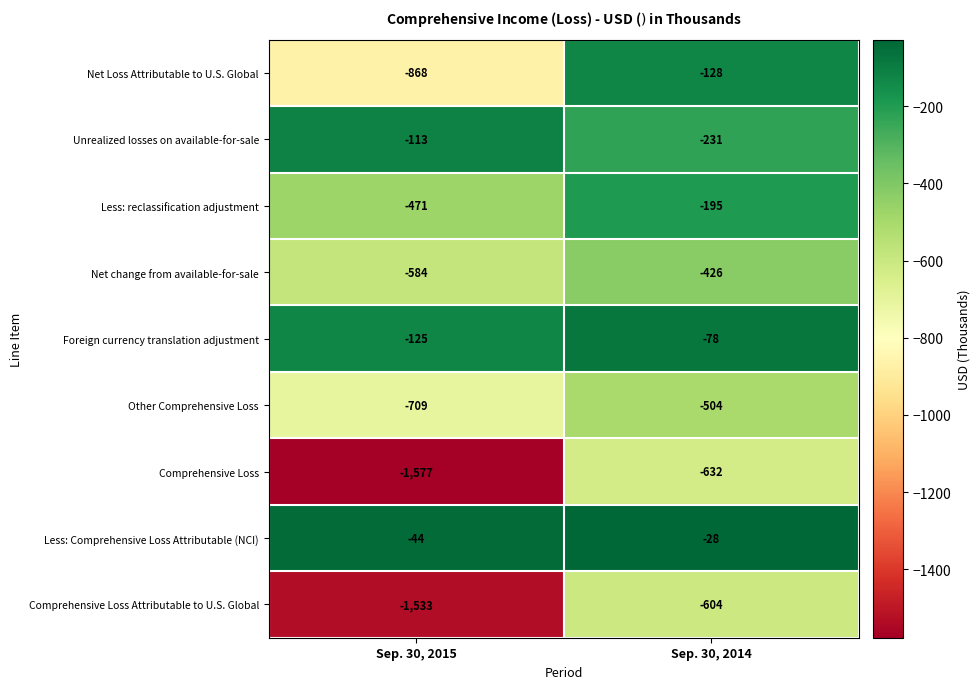

What is the maximum value for Less: reclassification adjustment?

-195